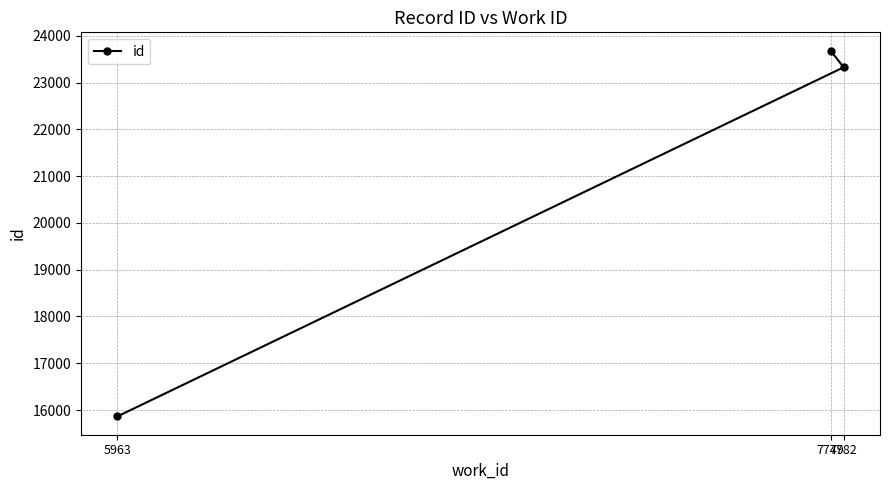

Reading right to left, transcribe all the data shown in this chart.

7782=23328	7749=23684	5963=15863